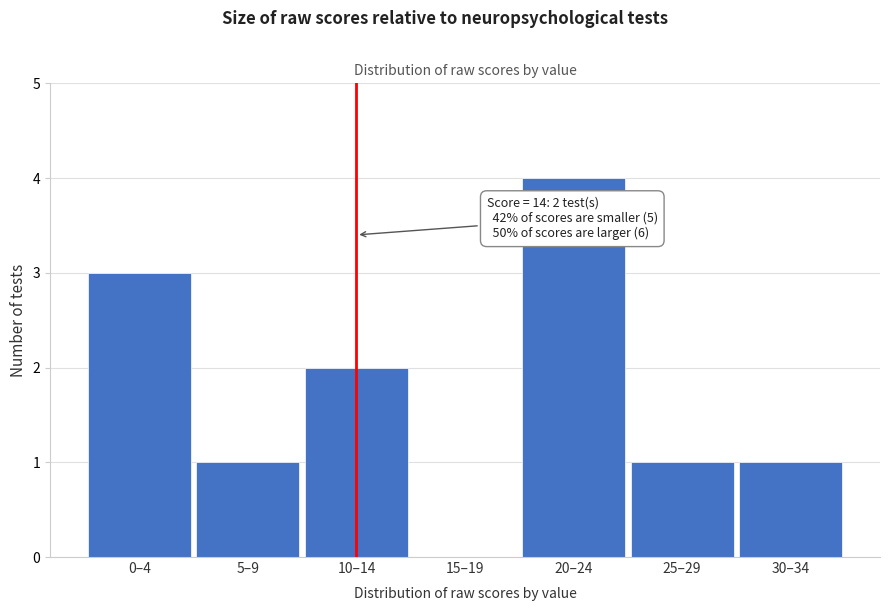

Reading right to left, transcribe all the data shown in this chart.

30–34=1	25–29=1	20–24=4	15–19=0	10–14=2	5–9=1	0–4=3